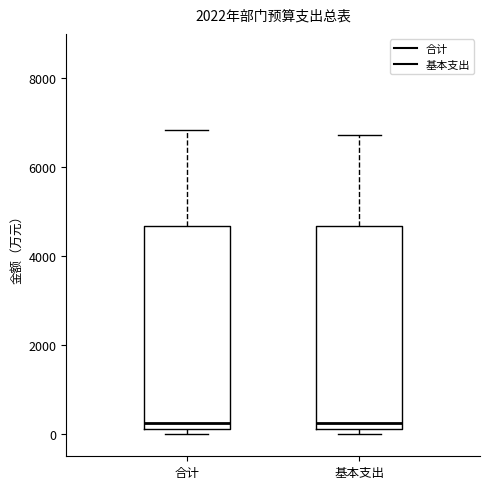

Reading left to right, read every box against the y-axis: the position of its median line, the range the box covers, and the ends of its whiskers. The values are not printed on the chart, so give them approximately, as read against the axis.

合计: median 200 (just above the box's lower edge), box 200 to 4600, whiskers 0 to 6800
基本支出: median 200 (just above the box's lower edge), box 200 to 4600, whiskers 0 to 6800